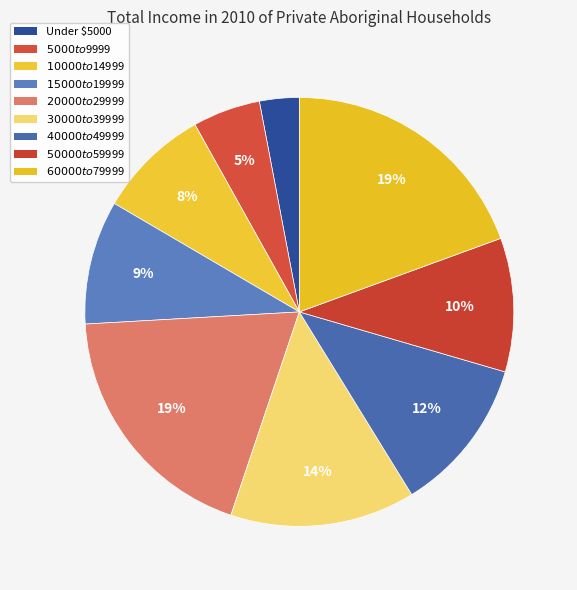

Is the sum of $20000 to $29999 and $30000 to $39999 greater than half?

No